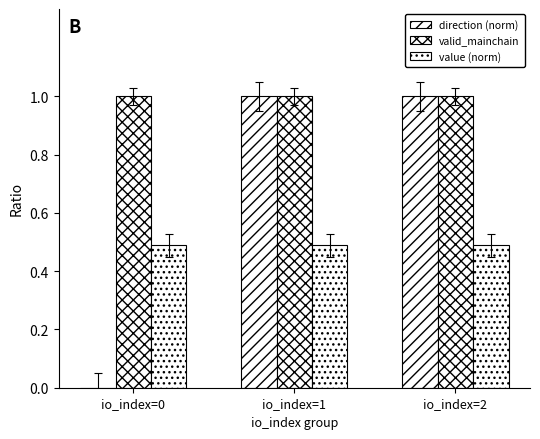

Does the chart contain stacked bars?

No